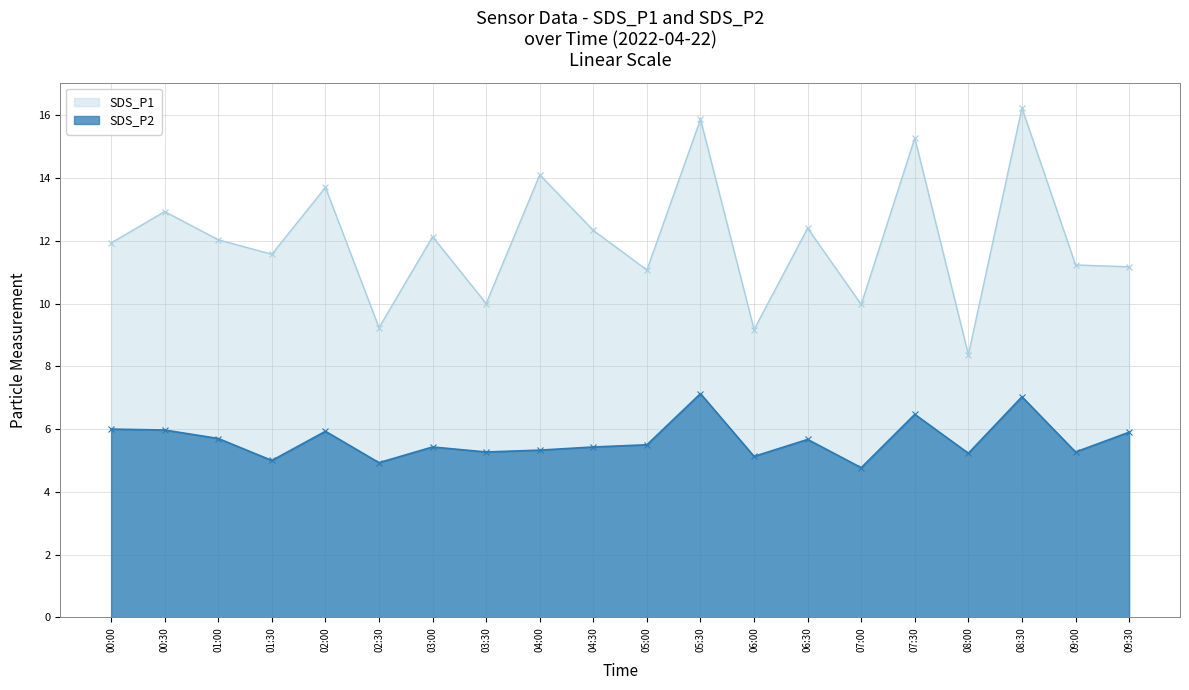

What is the smallest value displayed?

4.8